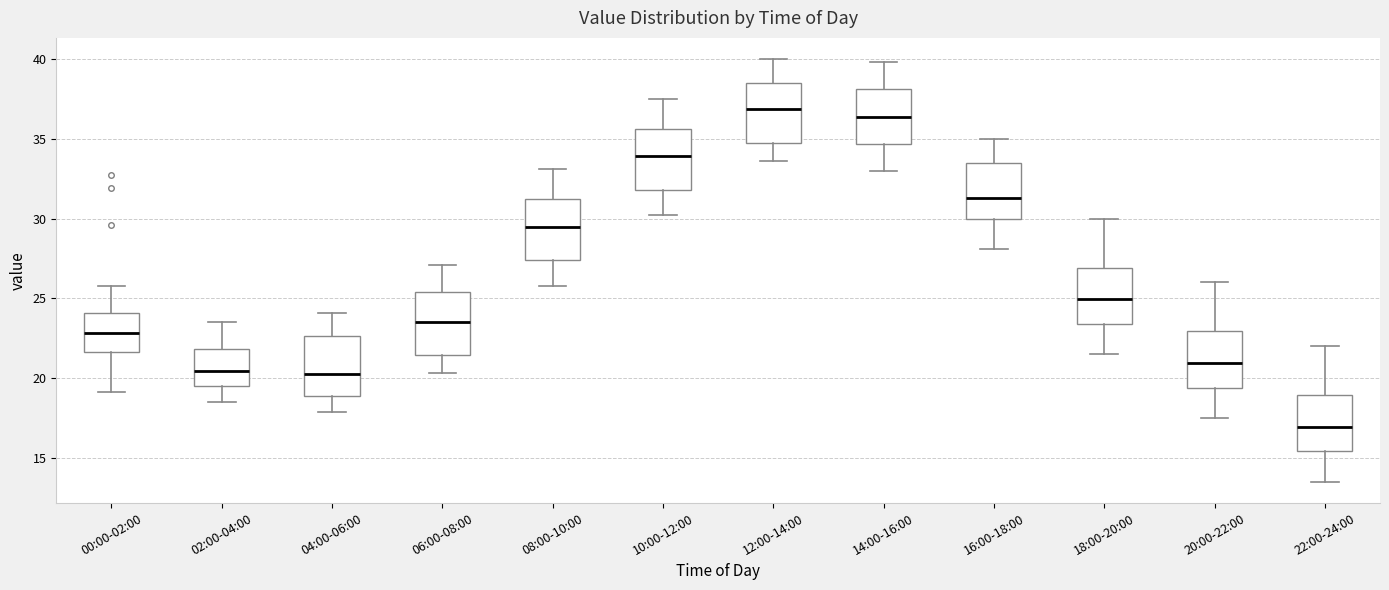

Which box's median line is the lowest?

22:00-24:00